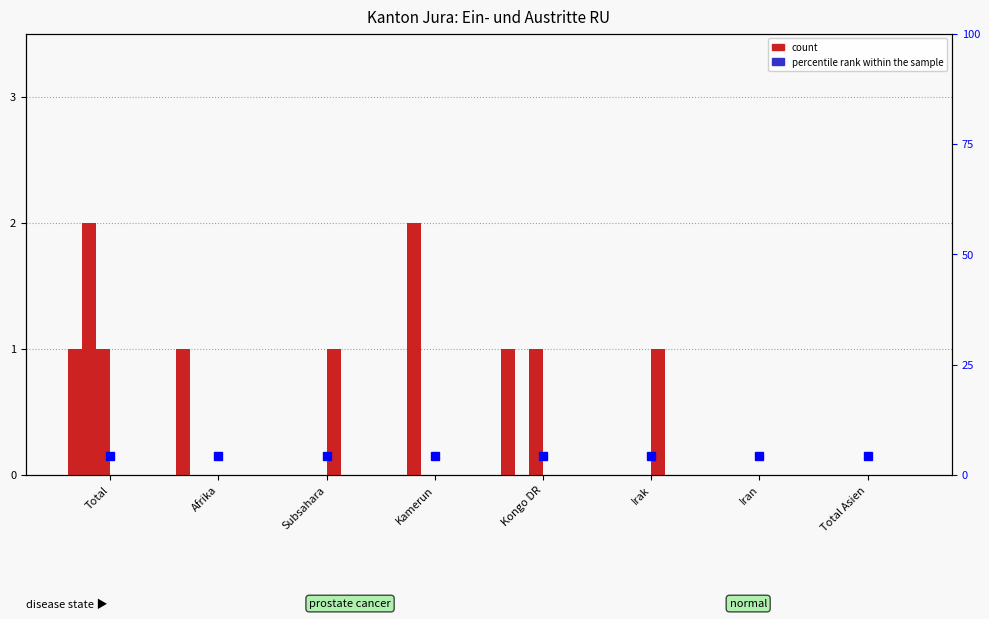

Which series has the largest total across all categories?

Papiere beschafft